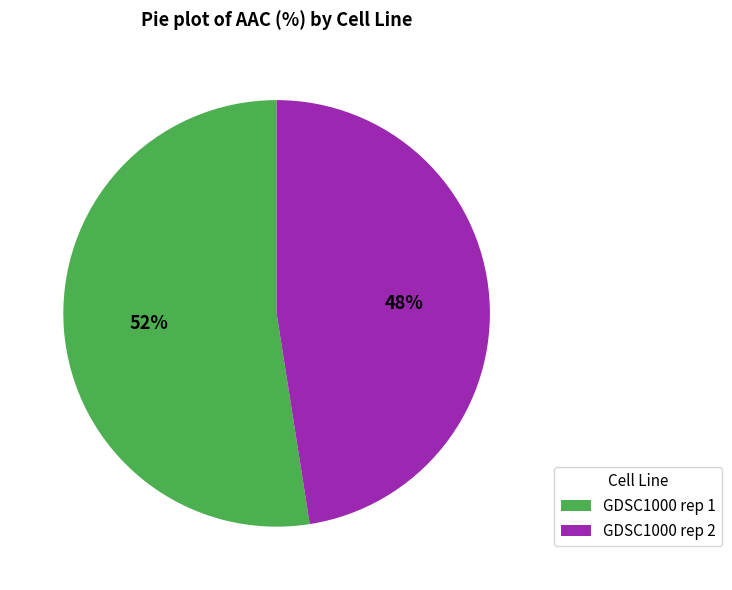

Is there a majority slice in this chart?

Yes